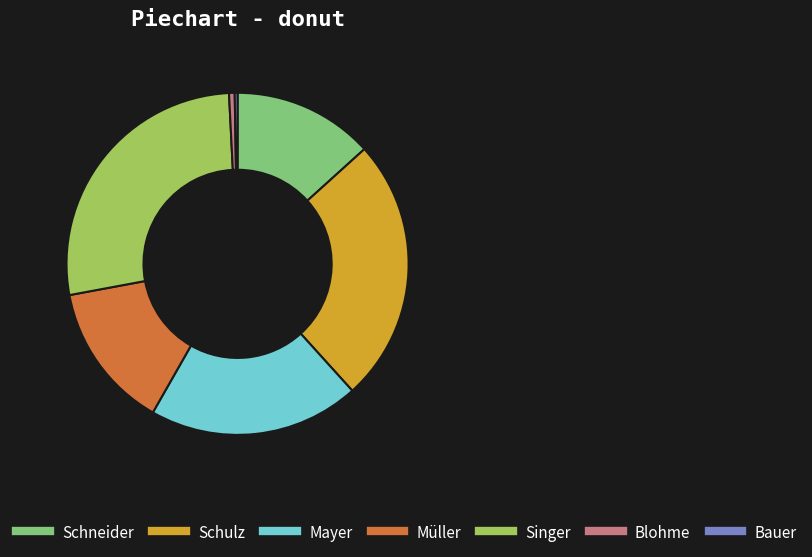

The Schneider slice represents 1% of the pie. True or false?

False